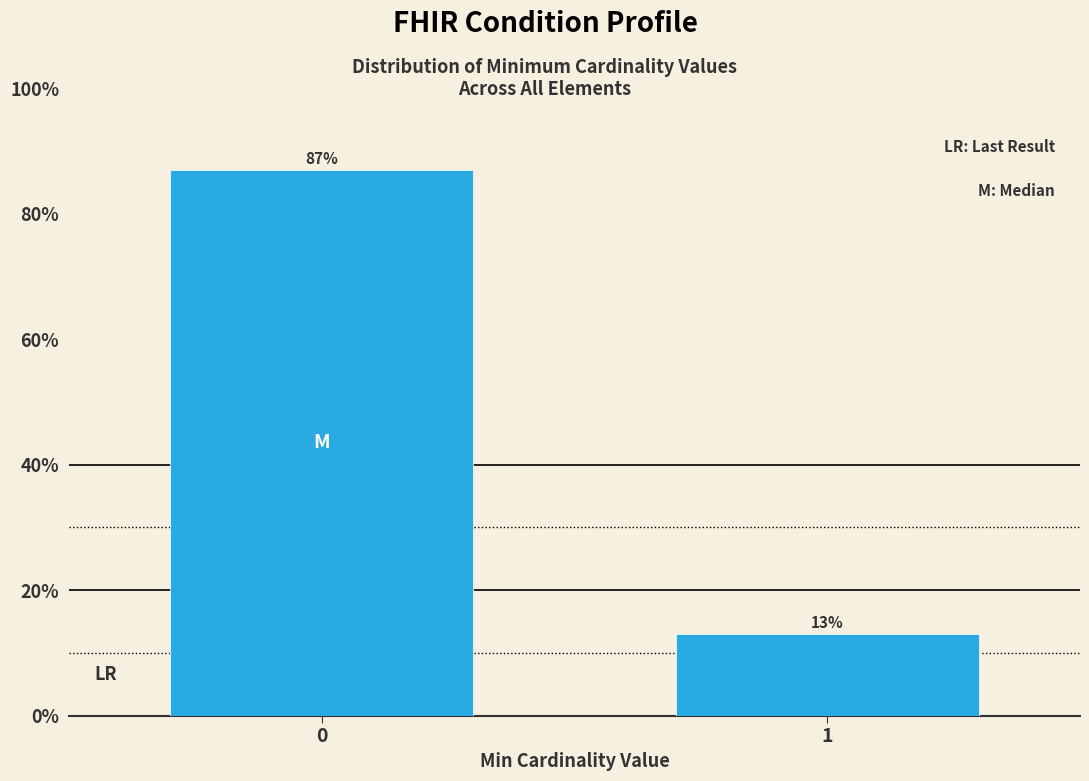

Reading right to left, what are all the values shown in this chart?

1=13.0	0=87.0